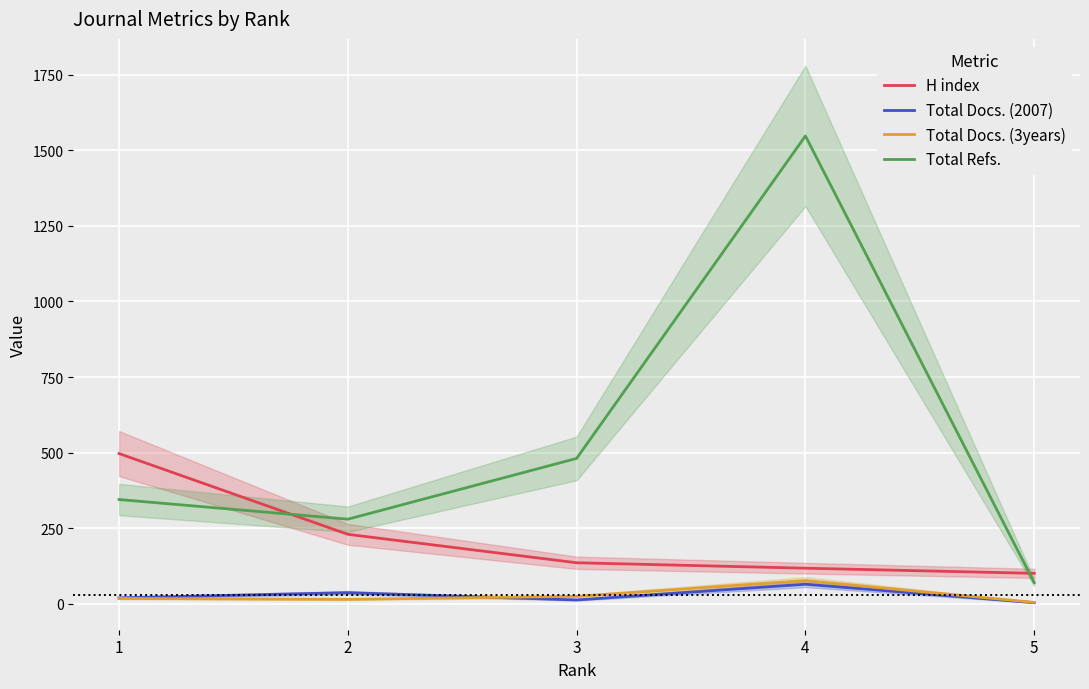

What is the minimum value shown in the chart?

4